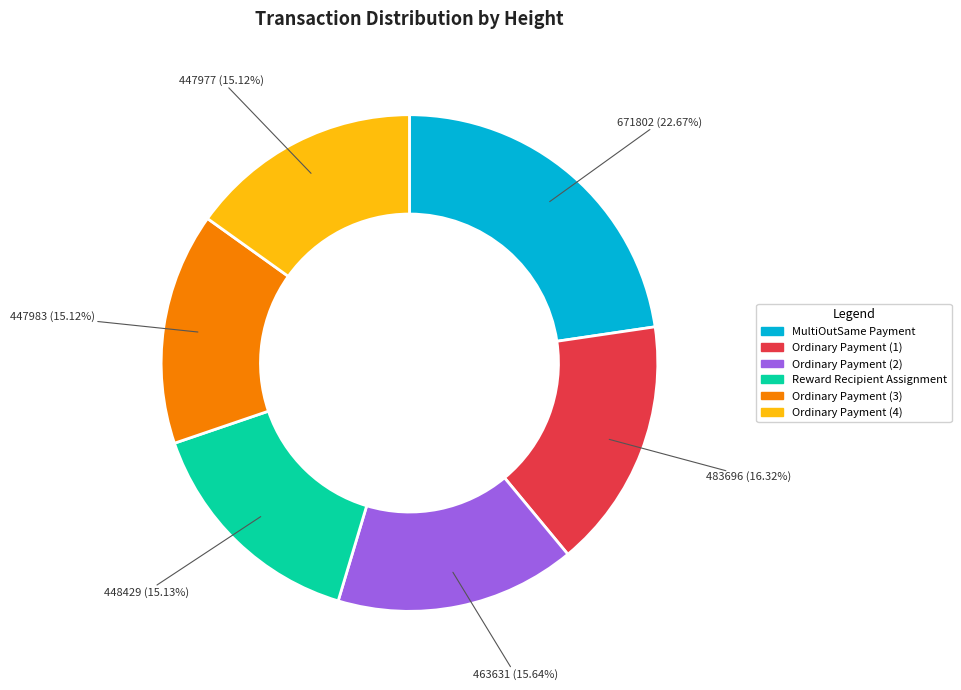

Is there any slice that represents more than half of the pie?

No